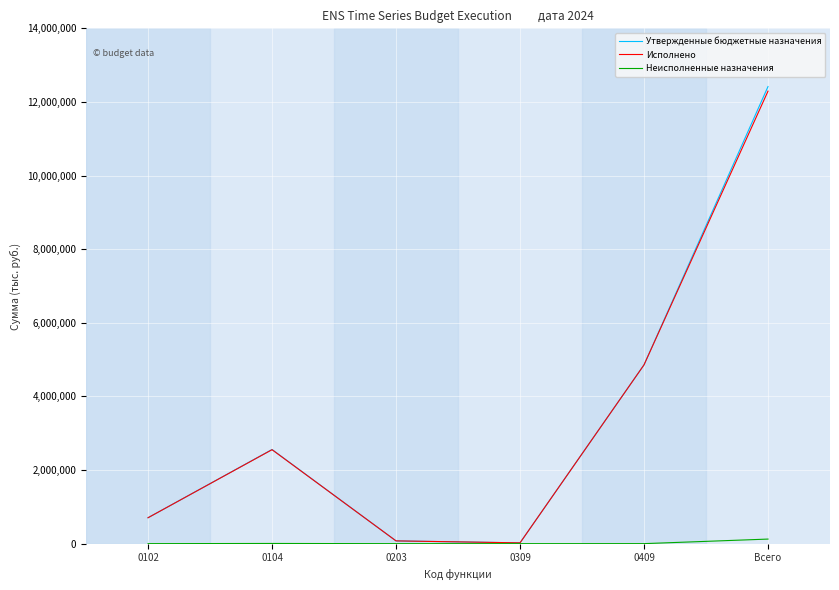

Which series has the widest spread of values?

Утвержденные бюджетные назначения